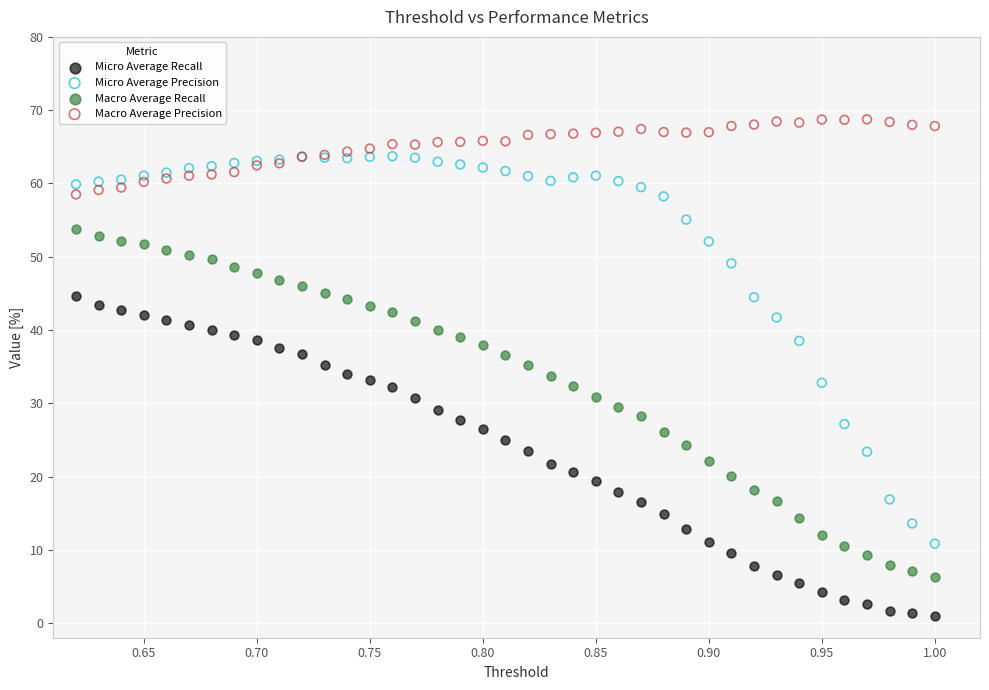

Which series contains the lowest Y value?

Micro Average Recall